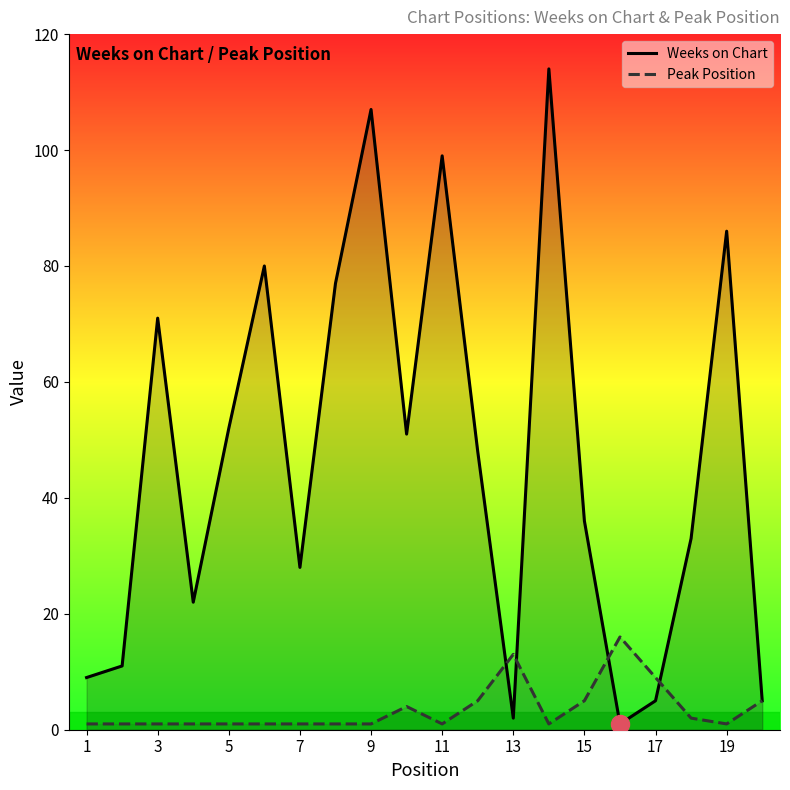

What is the maximum value for Peak Position?

16